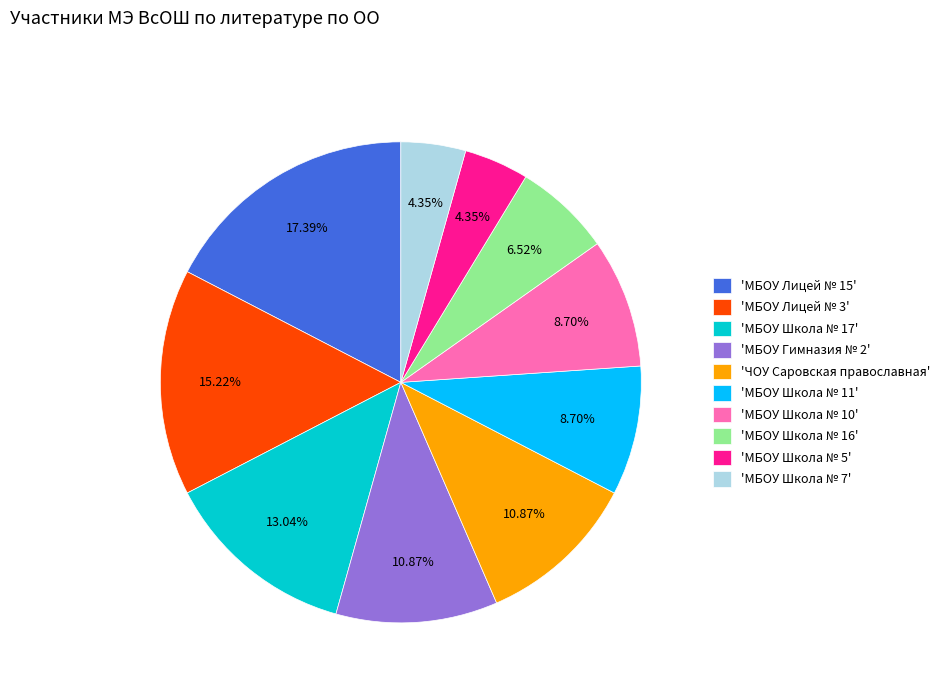

Which slice is the largest?

'МБОУ Лицей № 15'